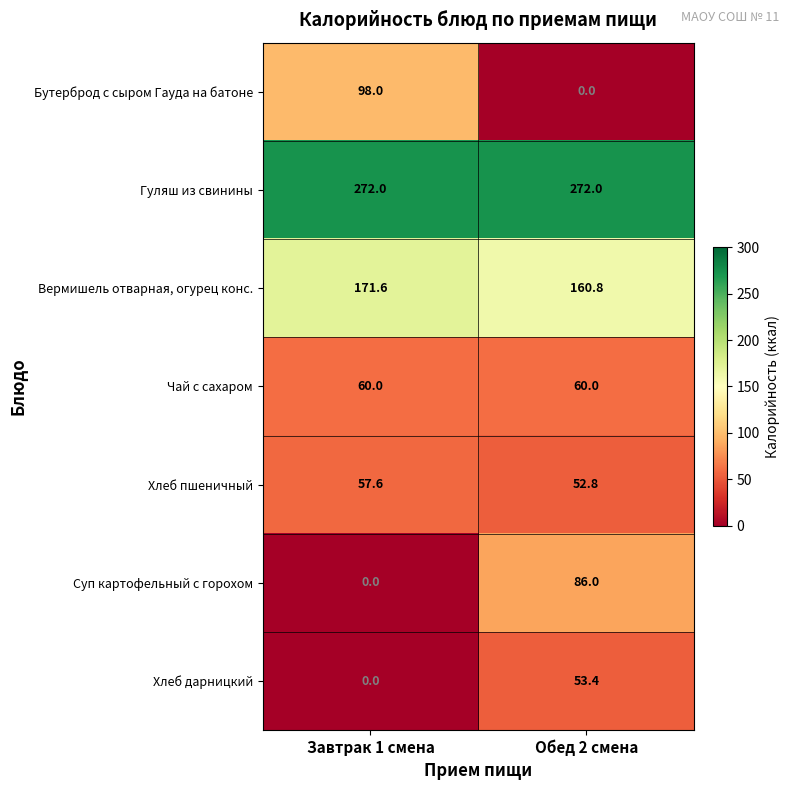

The value of Суп картофельный с горохом at Обед 2 смена is 112.9. True or false?

False